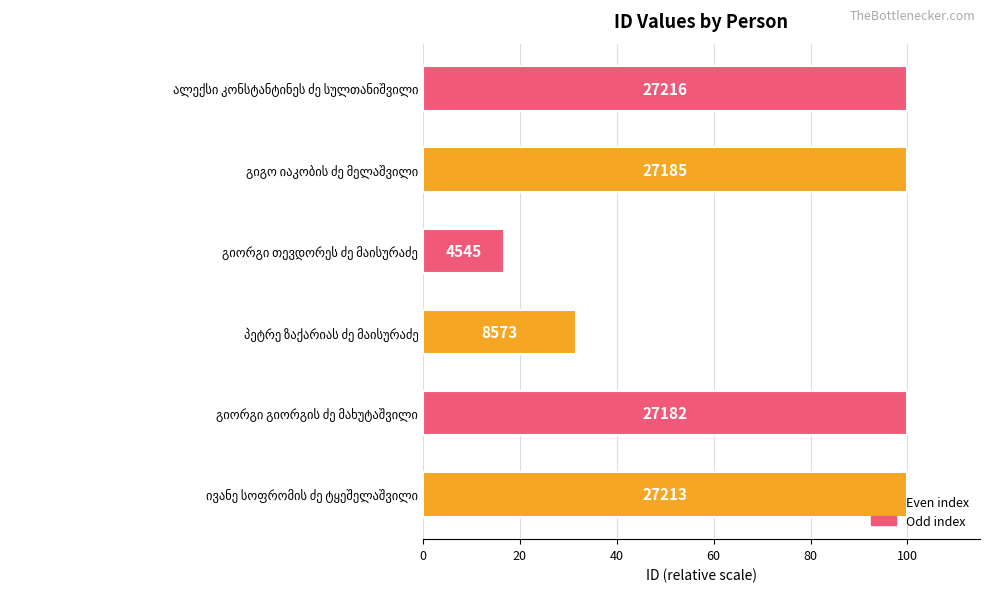

How many bars are there in total?

6